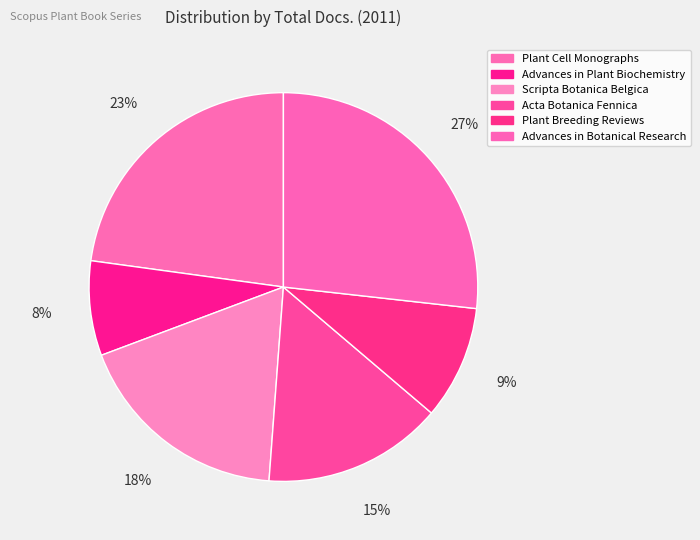

Is it true that Plant Breeding Reviews is 16% of the pie?

False